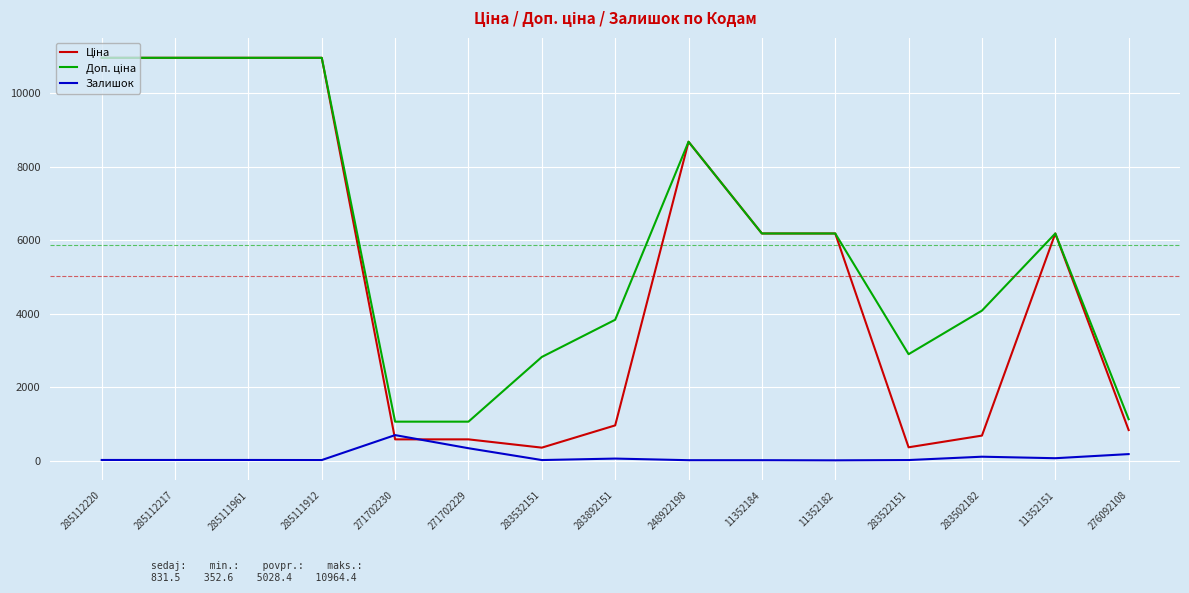

Which category has the highest value in the Залишок series?

271702230